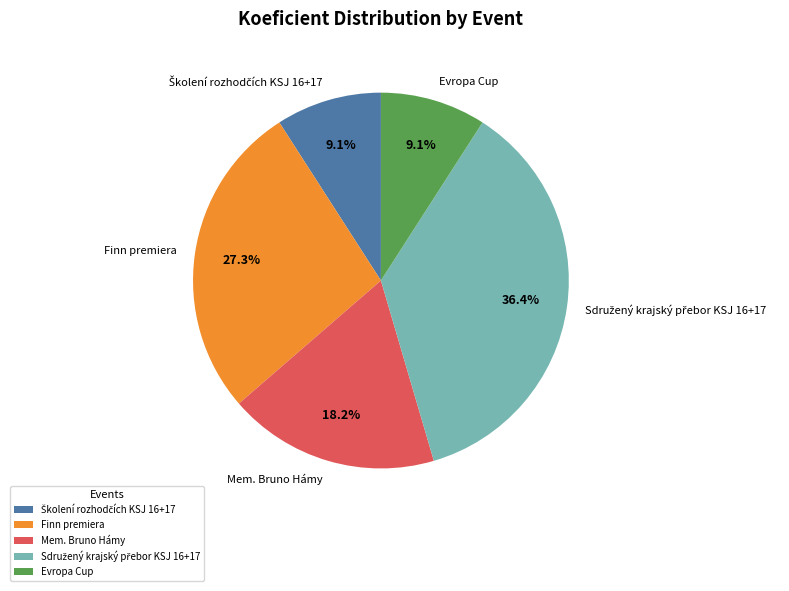

What is the ratio of the value at Finn premiera to the value at Mem. Bruno Hámy?

1.5